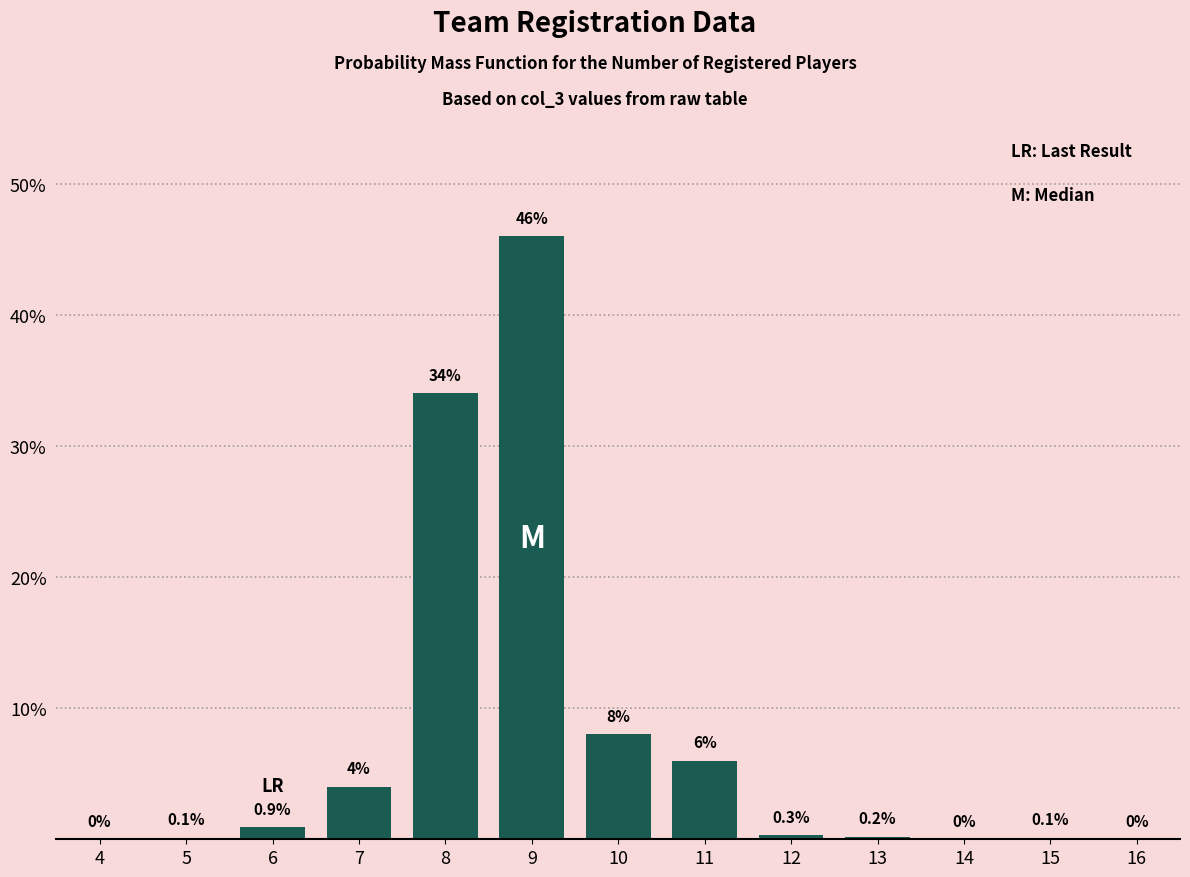

Reading right to left, transcribe all the data shown in this chart.

16=0.0	15=0.1	14=0.0	13=0.2	12=0.3	11=6.0	10=8.0	9=46.0	8=34.0	7=4.0	6=0.9	5=0.1	4=0.0